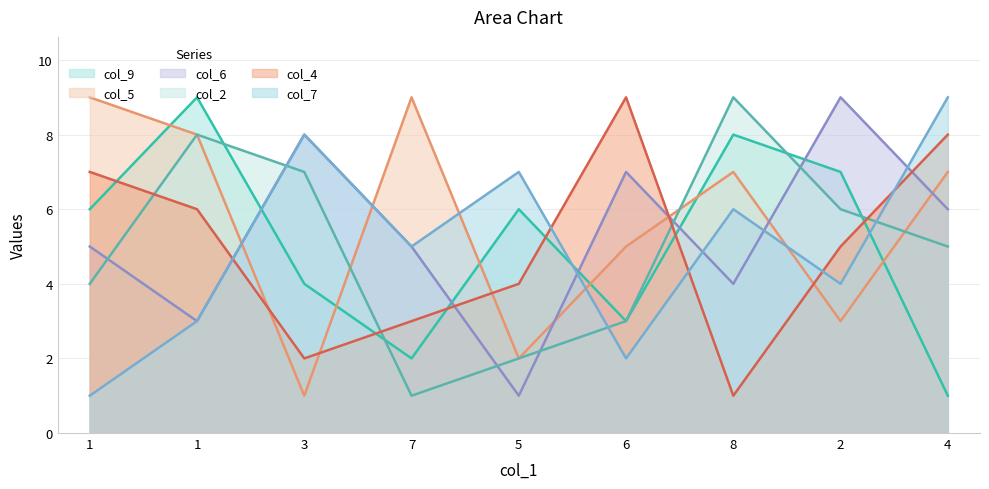

Which series ends up on top after the final intersection of col_6 and col_5?

col_5